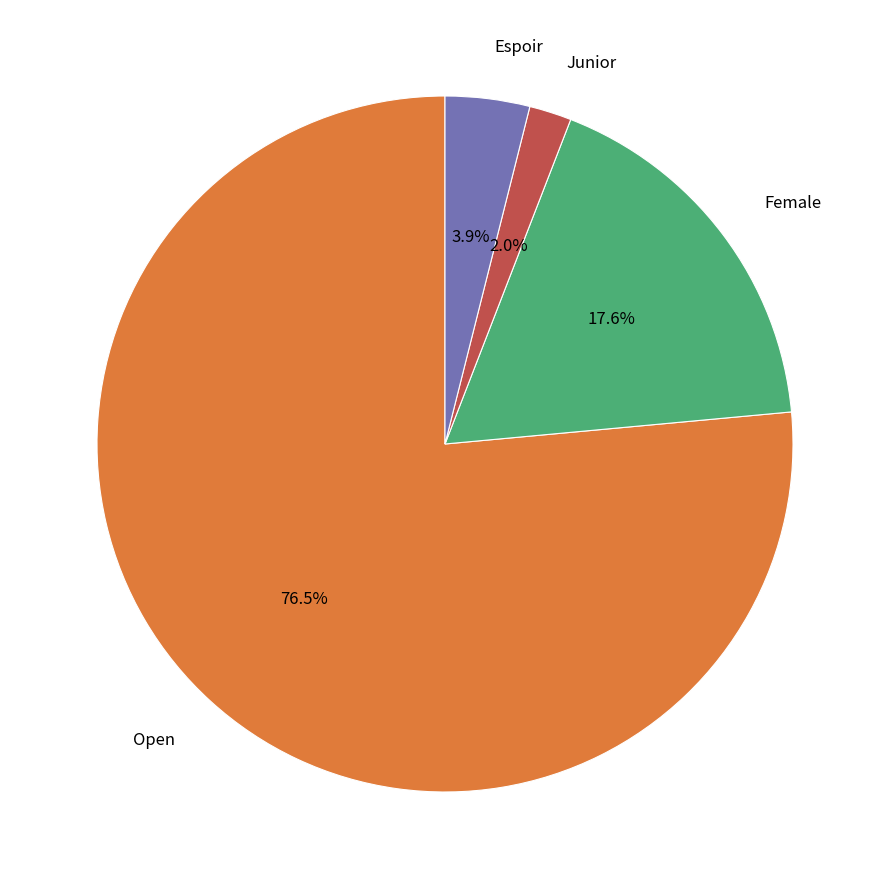

Is there any slice that represents more than half of the pie?

Yes